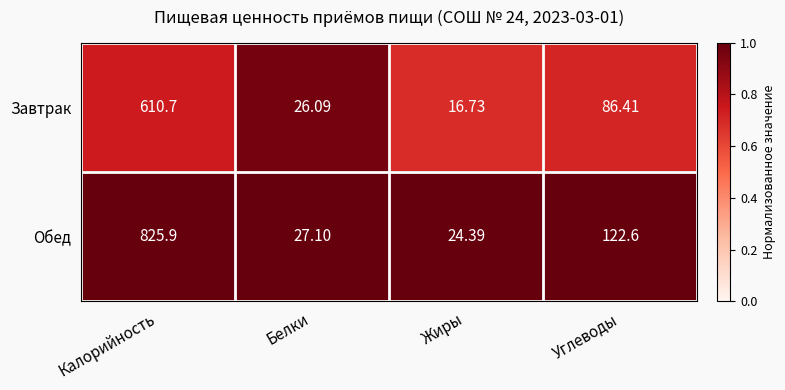

At which category is the sum across all series the highest?

Калорийность